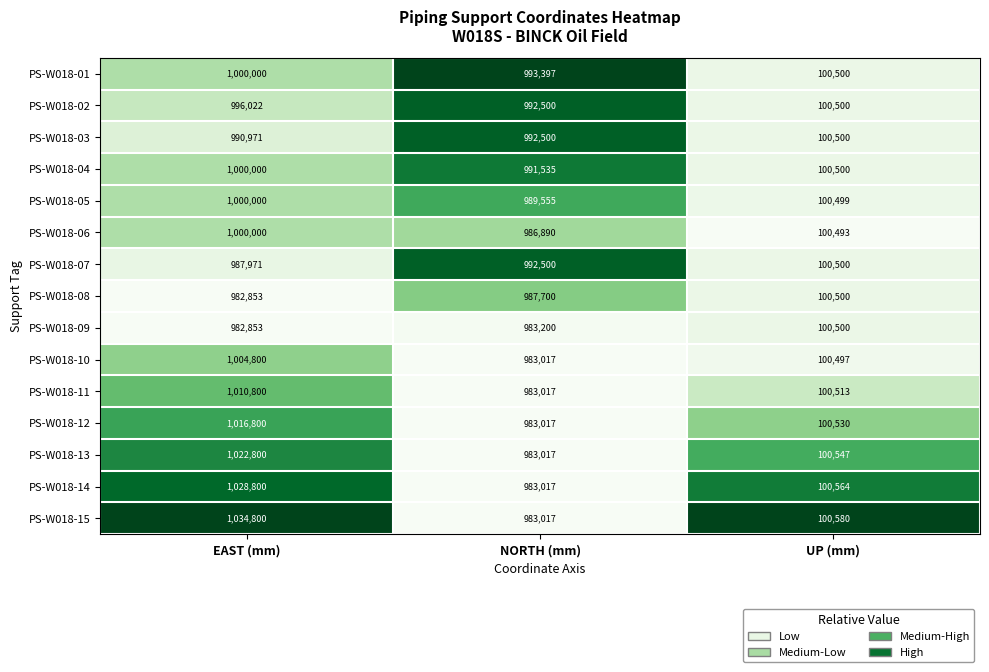

The value of PS-W018-02 at NORTH (mm) is 992500. True or false?

True